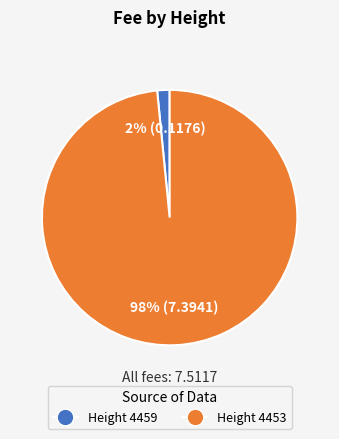

What percentage is the Height 4459 slice, to the nearest percent?

2%